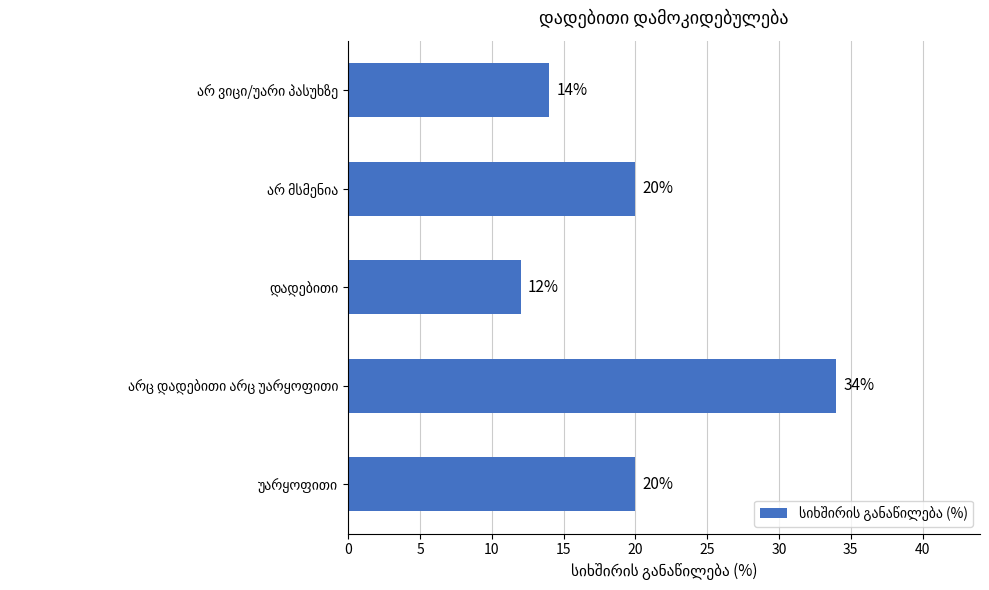

Reading bottom to top, what are all the values shown in this chart?

20	34	12	20	14